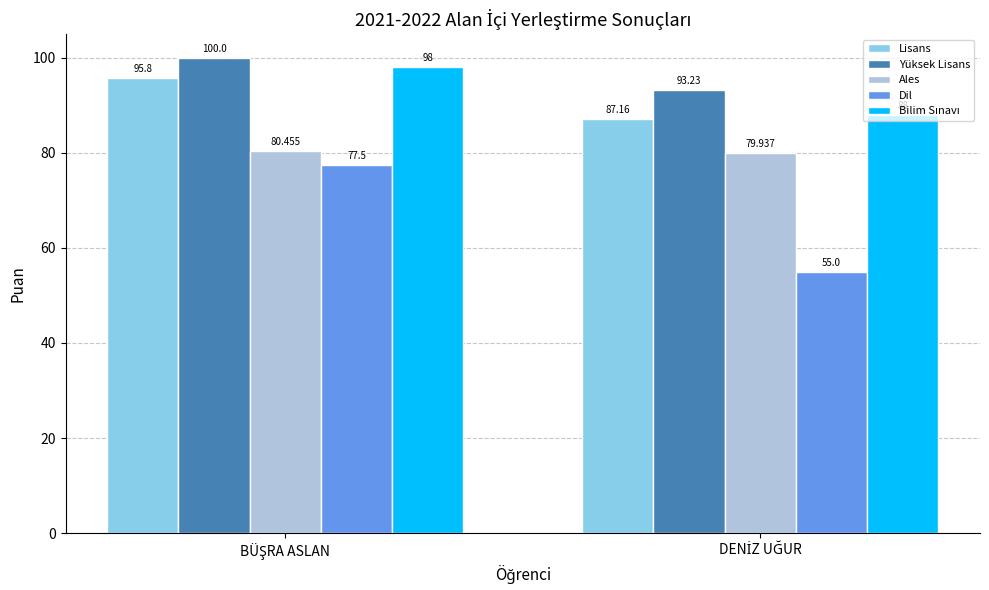

What is the value of the Lisans bar at the 2nd from the left?

87.2